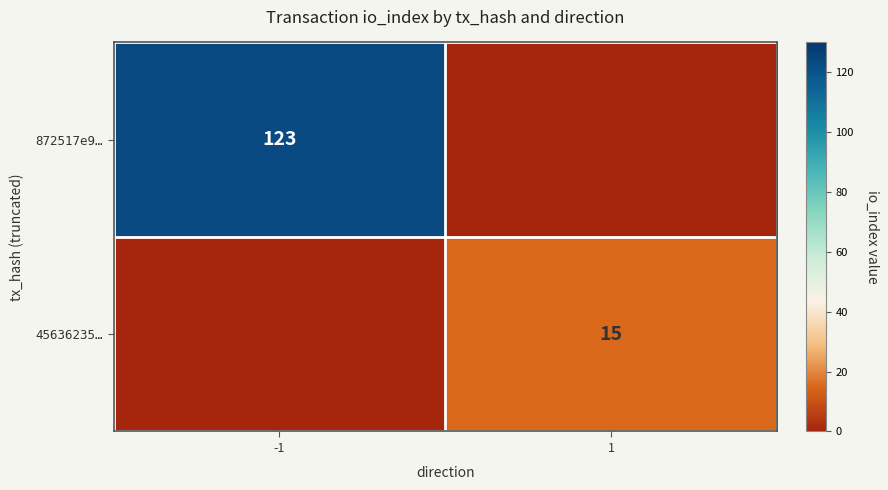

True or false: 45636235… has a value of 6 at 1.

False